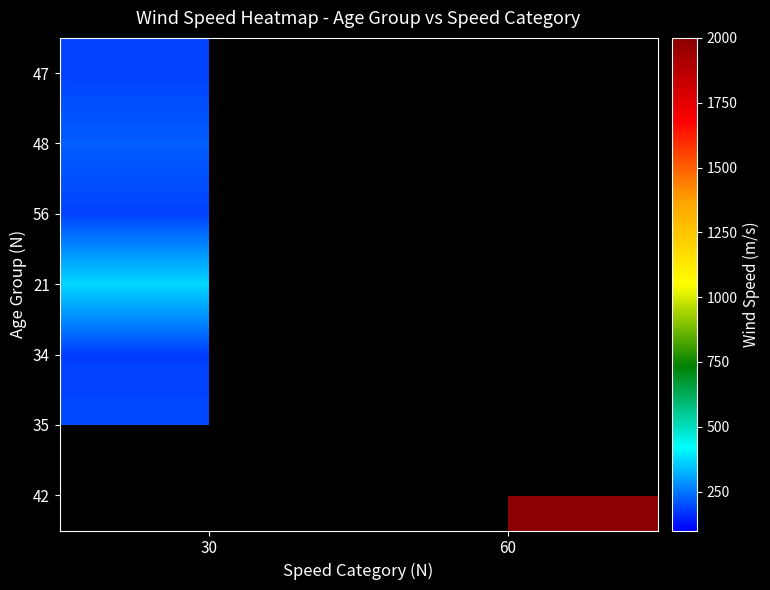

Rank the series at 30 from lowest to highest value.

34, 47, 56, 35, 48, 21, 42